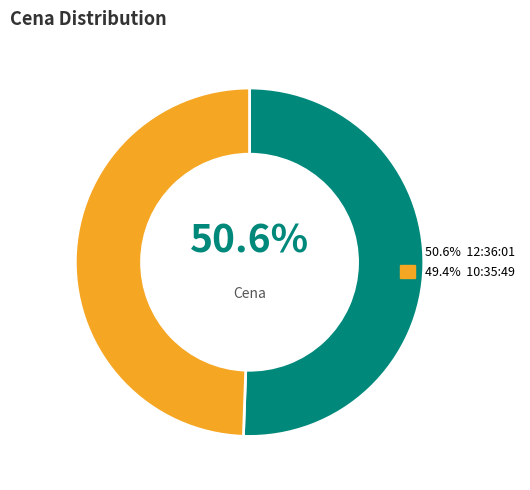

Is there any slice that represents more than half of the pie?

Yes